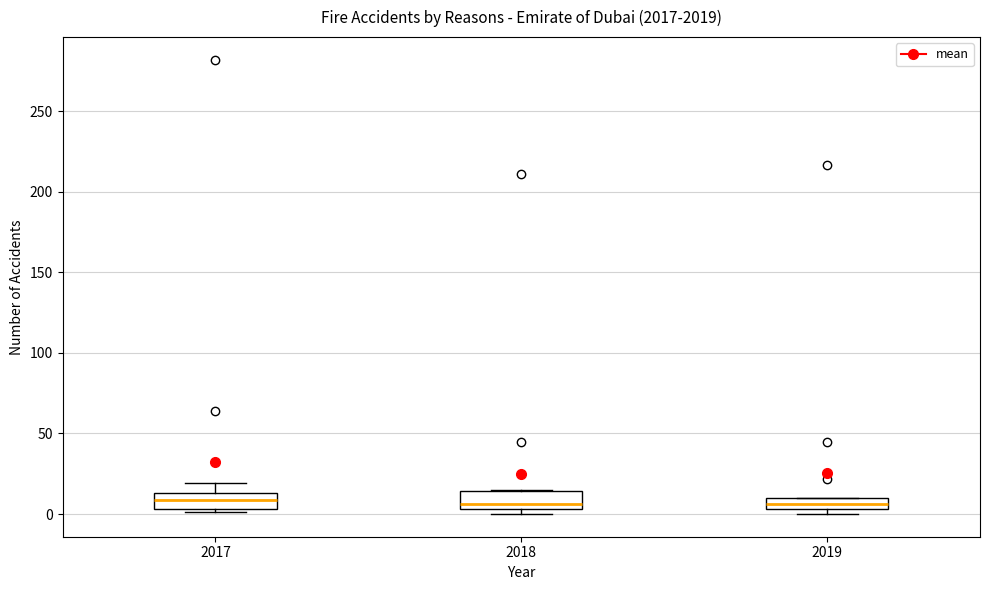

Where is the upper edge of the box at x = 2019 on the y-axis? The values are not printed on the chart, so give them approximately, as read against the axis.

10